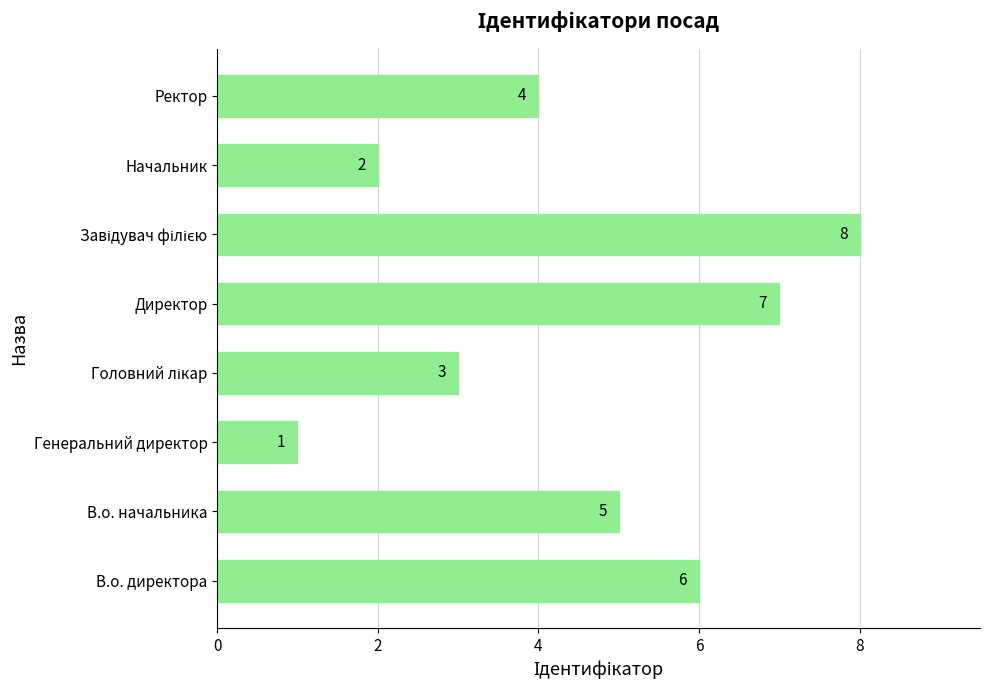

Which label corresponds to the smallest value in the chart?

Генеральний директор